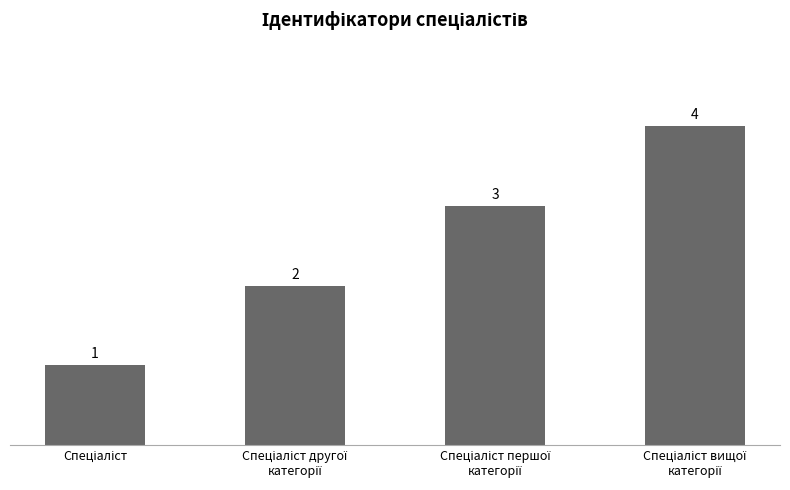

How many values are between 2 and 4?

3